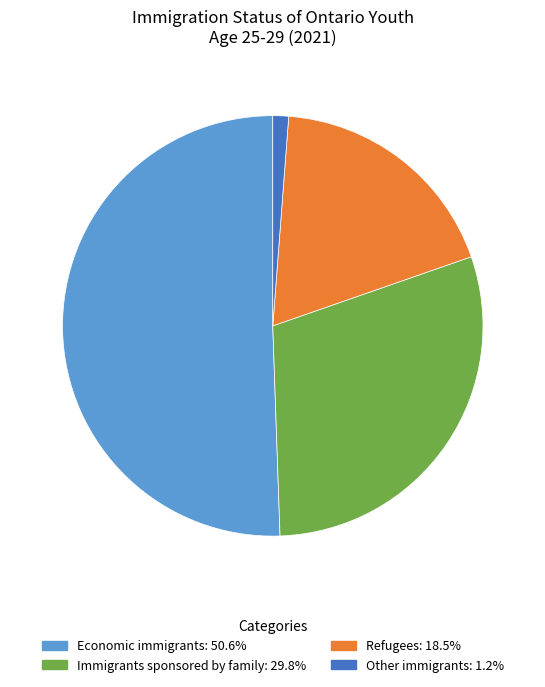

Is the sum of Other immigrants and Refugees greater than half?

No